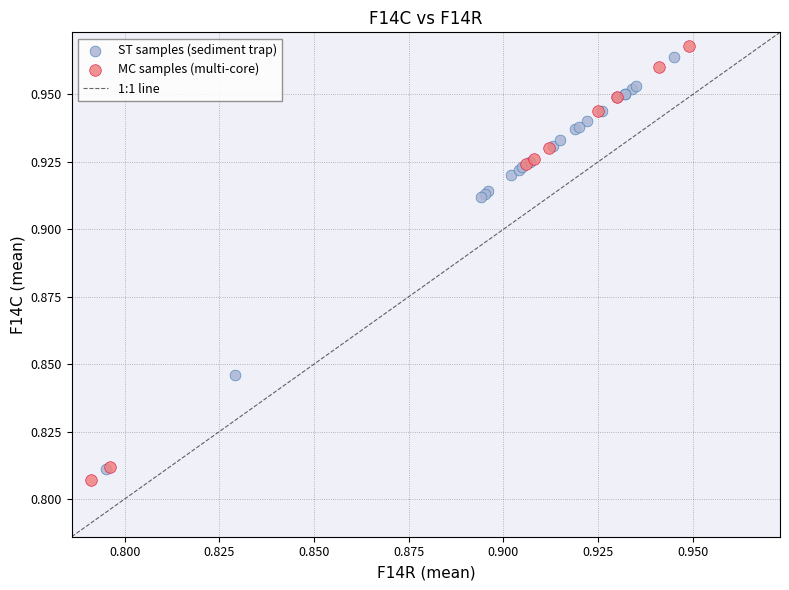

Which series reaches the maximum Y coordinate?

MC samples (multi-core)